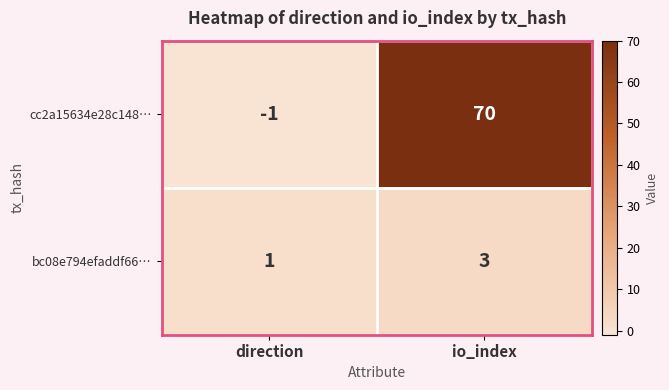

What is the sum of the bc08e794efaddf66… values at direction and io_index?

4